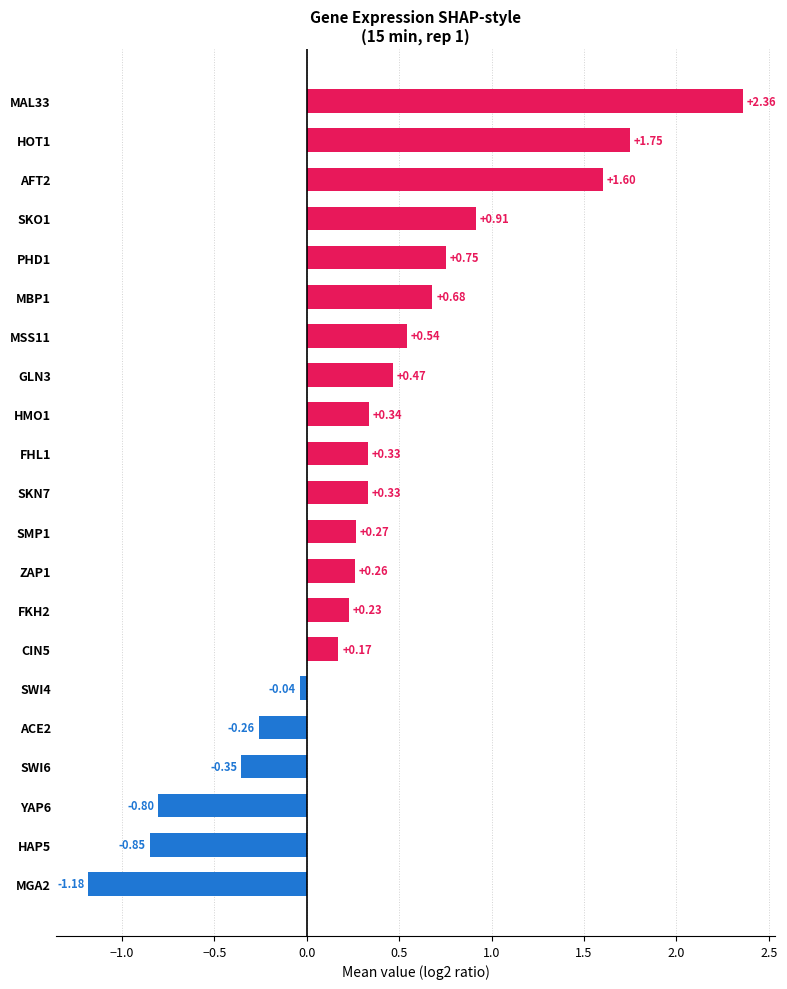

Where is the data nearest to the value 0?

SWI4